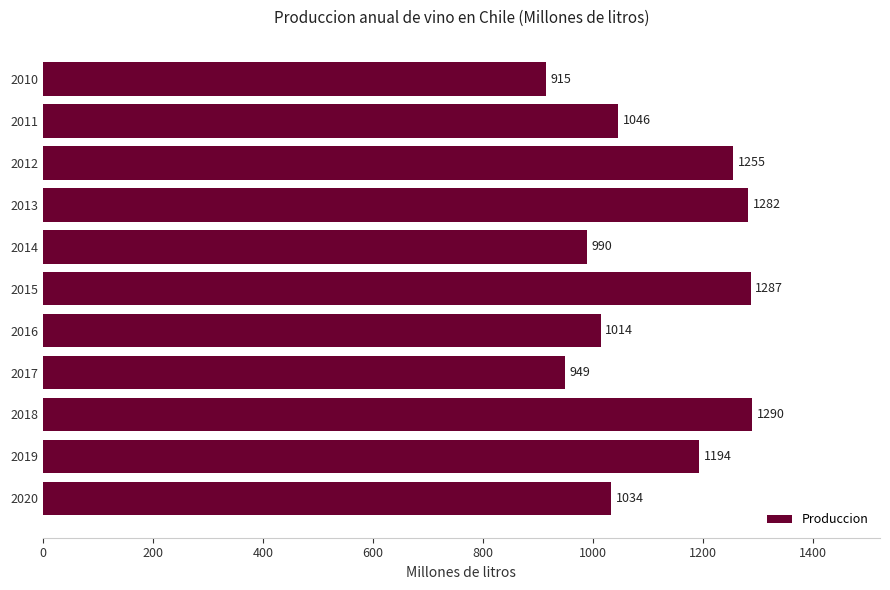

True or false: the data shows 648.5 at 2013.

False